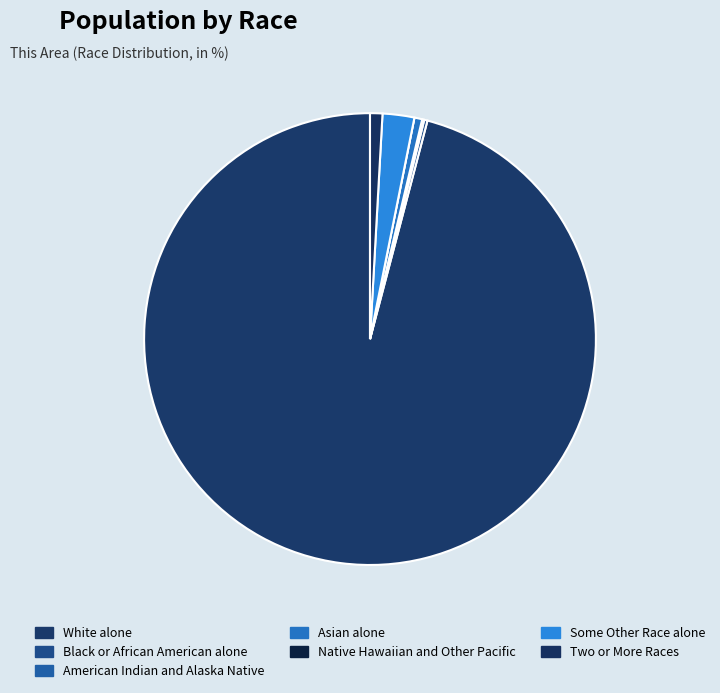

What percentage is the Some Other Race alone slice, to the nearest percent?

2%